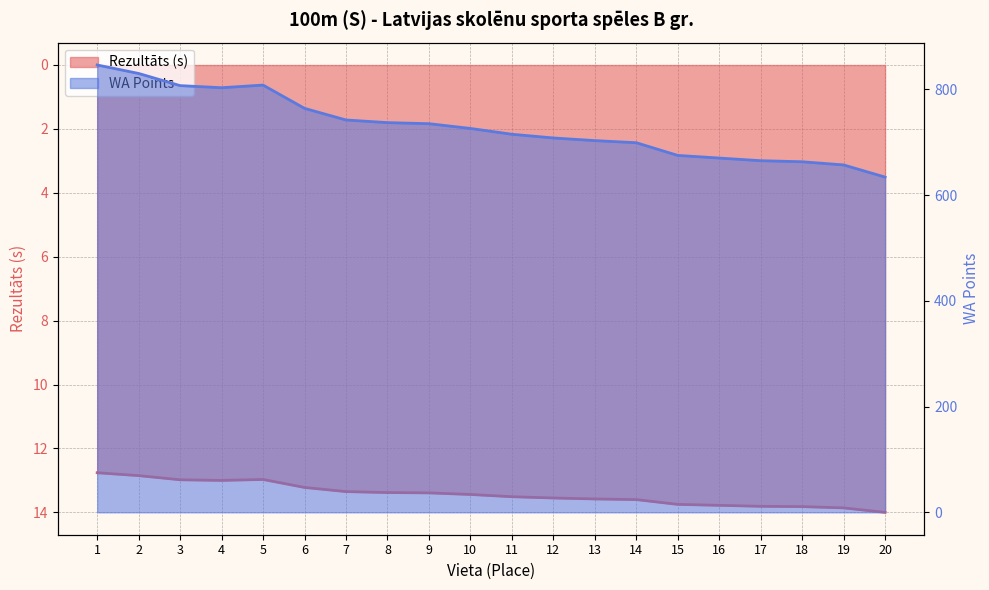

Between 15 and 16, which series saw the biggest shift?

WA